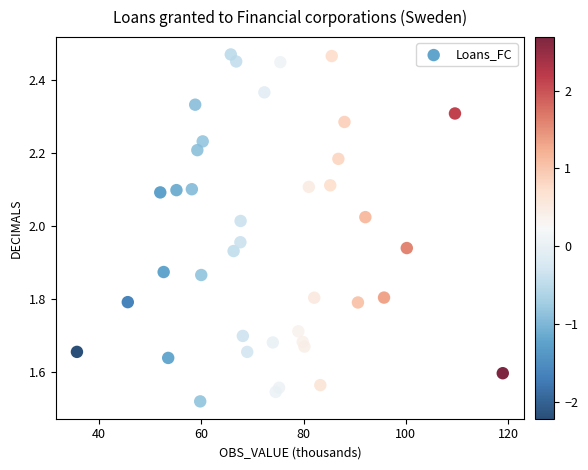

What is the range of X values (max minus min)?

83.2